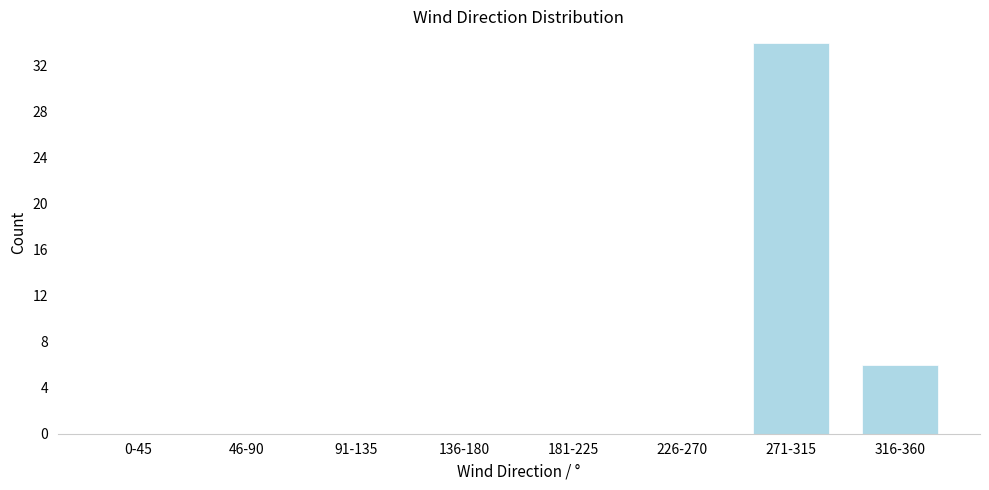

Reading left to right, what are all the values shown in this chart?

0-45=0	46-90=0	91-135=0	136-180=0	181-225=0	226-270=0	271-315=34	316-360=6